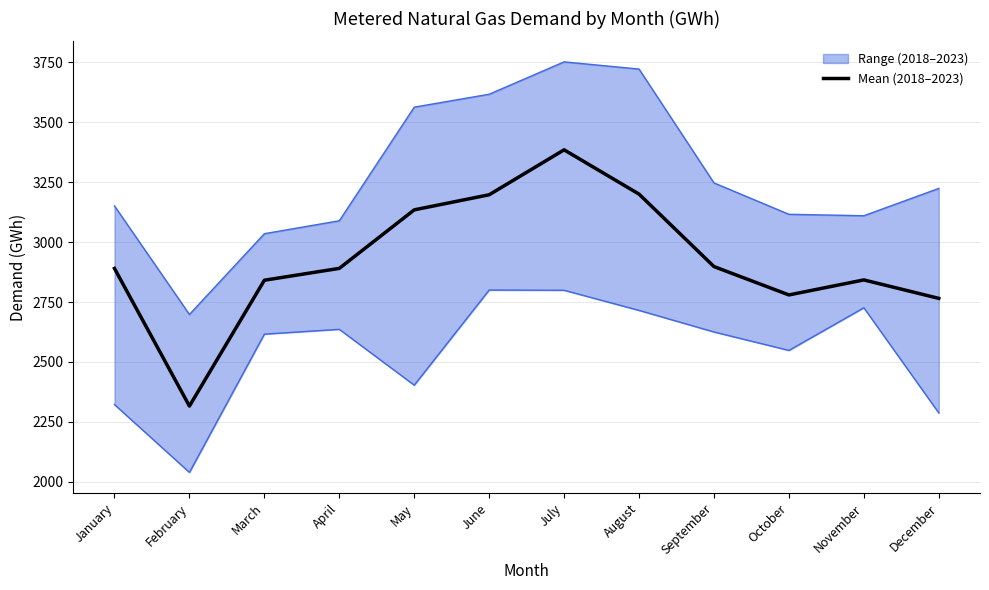

What is the change in value from August to September?

-302.3